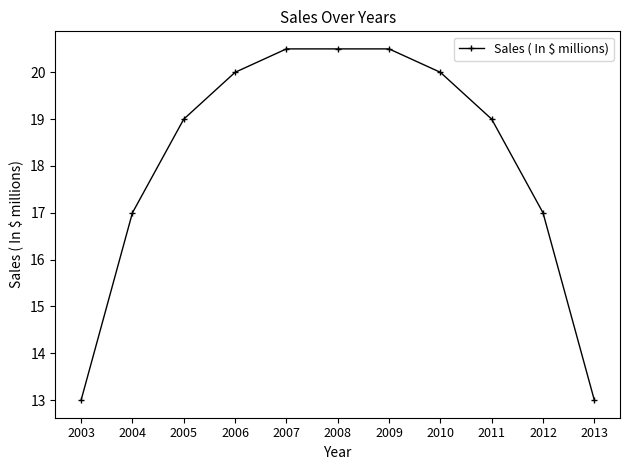

How many lines are shown in the chart?

1